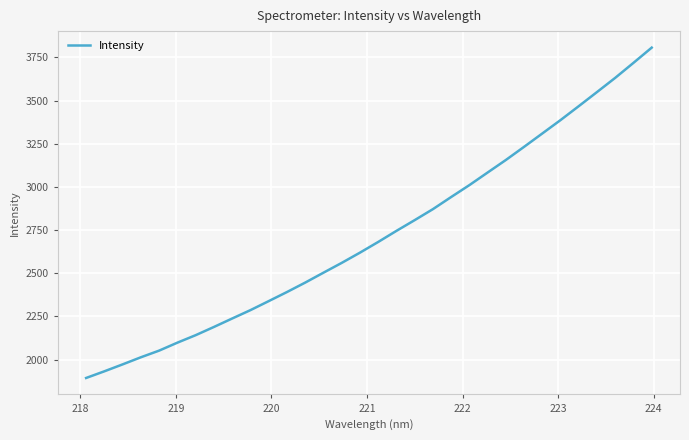

What is the greatest value displayed?

3806.6